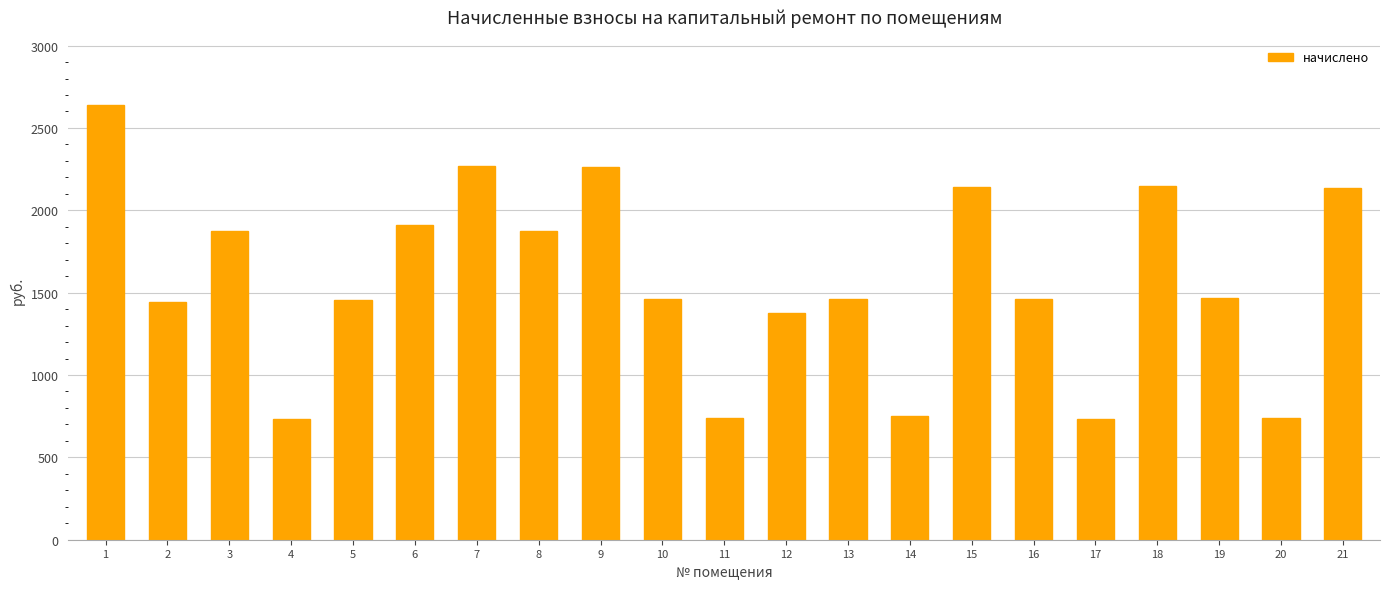

Is it true that the value at 4 is 298.9?

False